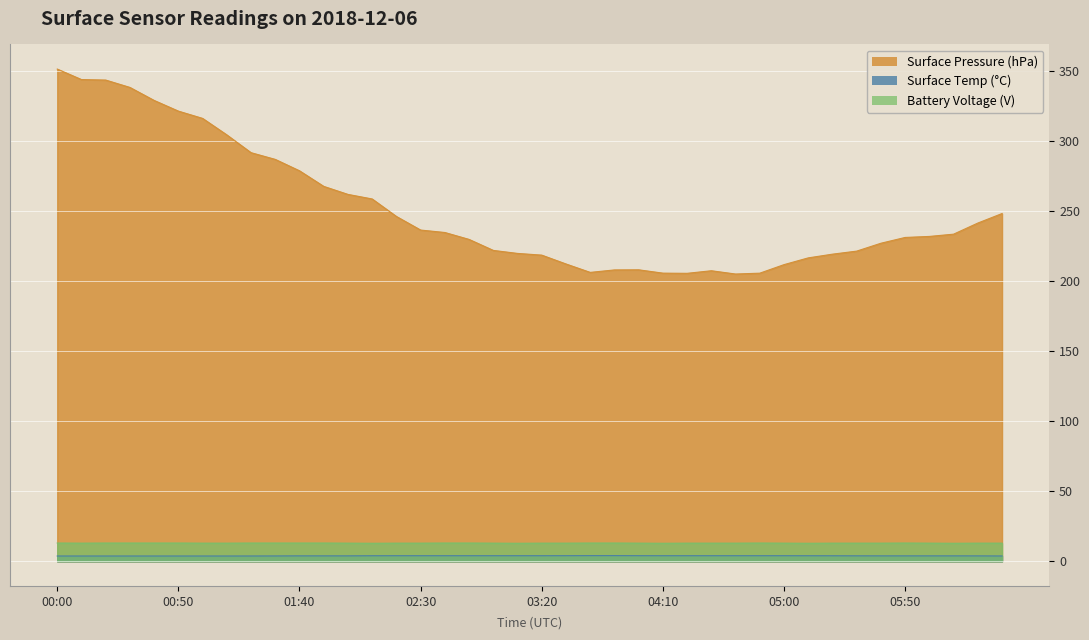

True or false: Battery Voltage has a value of 13.1 at 04:50.

True